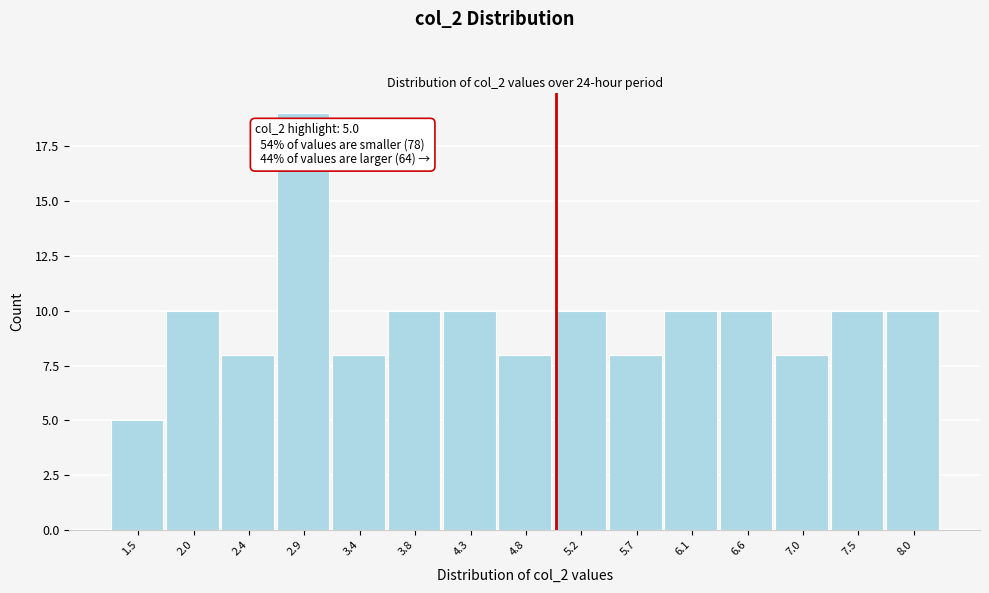

Over which range of the x-axis is the bar tallest?

2.68 to 3.14